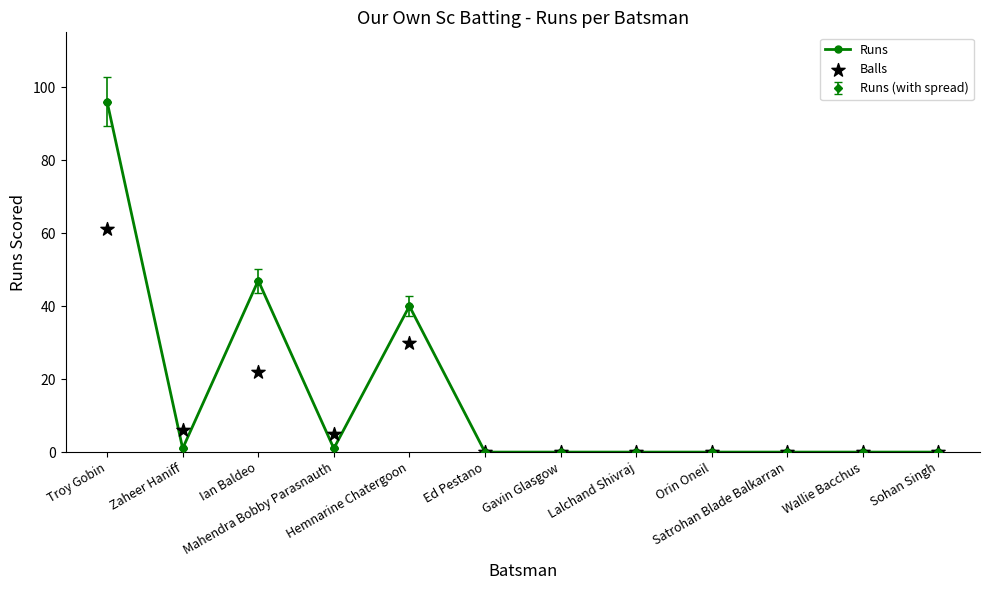

Which series has the largest total across all categories?

Runs